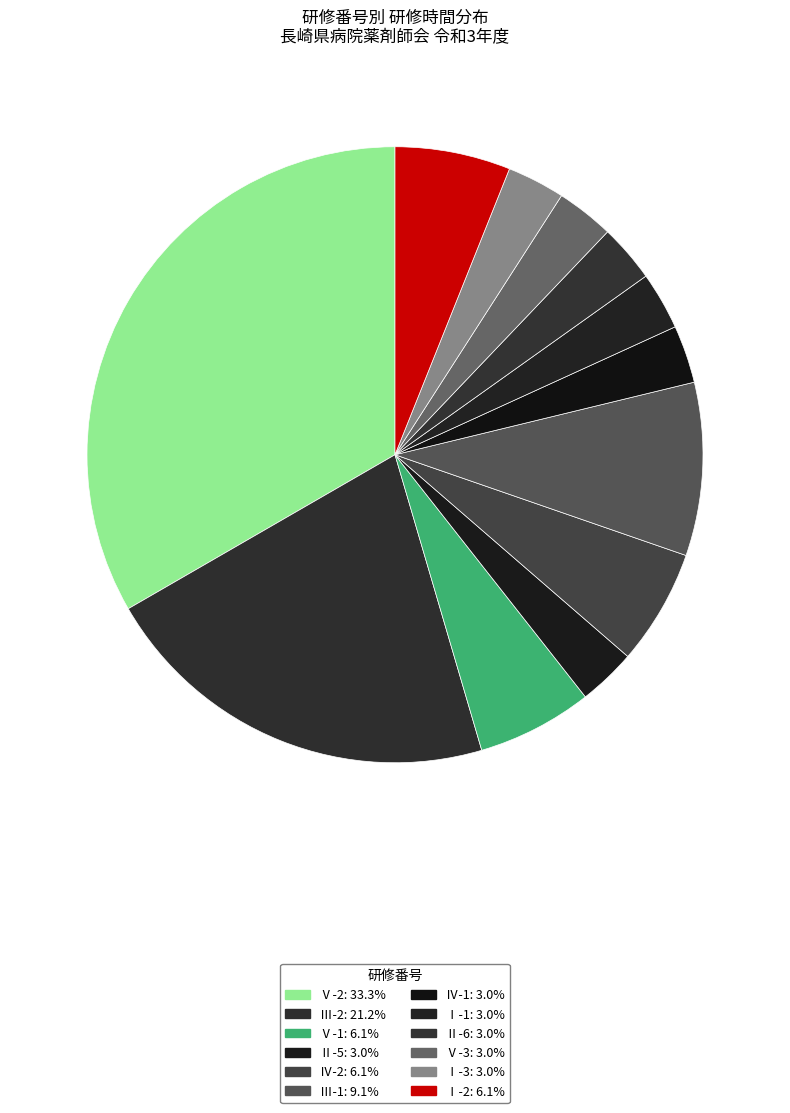

Count the number of slices in the pie.

12